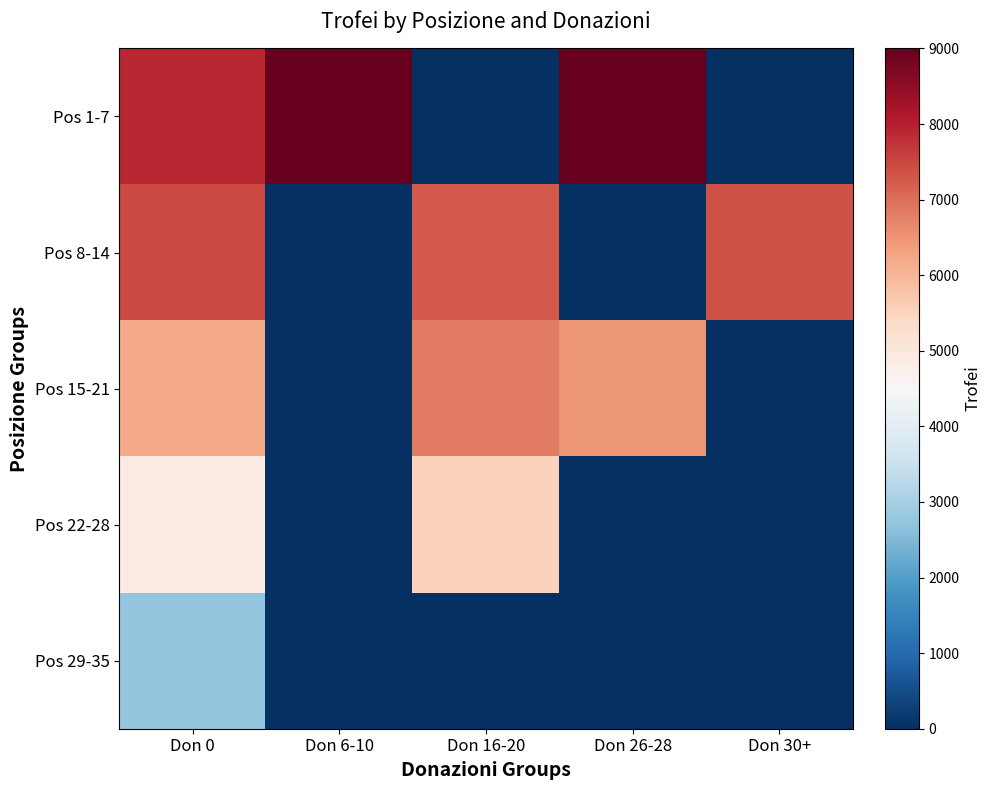

Reading left to right, what are all the values shown in this chart?

Pos 1-7: Don 0=7893.8	Don 6-10=9000.0	Don 16-20=0.0	Don 26-28=9000.0	Don 30+=0.0
Pos 8-14: Don 0=7483.3	Don 6-10=0.0	Don 16-20=7249.0	Don 26-28=0.0	Don 30+=7357.0
Pos 15-21: Don 0=6211.2	Don 6-10=0.0	Don 16-20=6815.0	Don 26-28=6500.0	Don 30+=0.0
Pos 22-28: Don 0=4880.3	Don 6-10=0.0	Don 16-20=5553.0	Don 26-28=0.0	Don 30+=0.0
Pos 29-35: Don 0=2774.4	Don 6-10=0.0	Don 16-20=0.0	Don 26-28=0.0	Don 30+=0.0